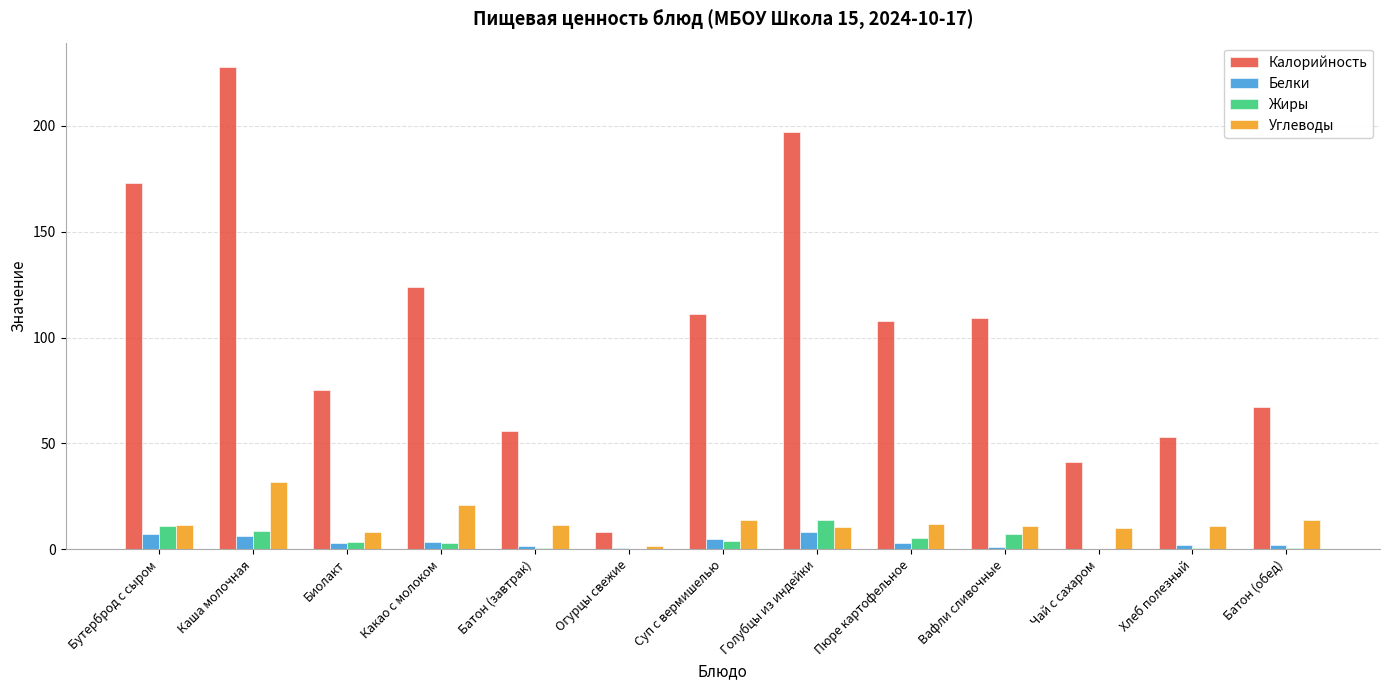

Is the value of Белки at Суп с вермишелью greater than the value of Калорийность at Суп с вермишелью?

No